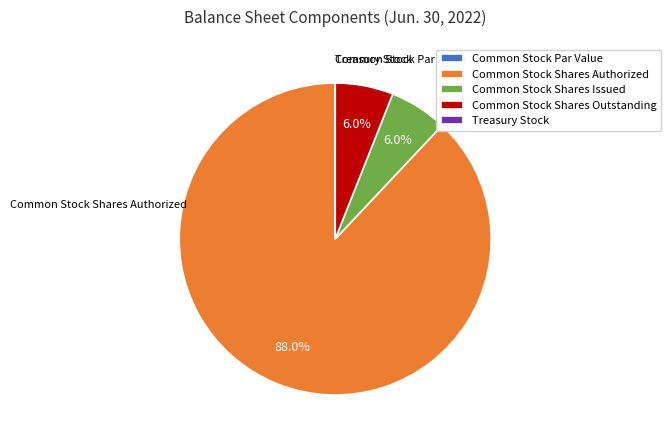

What is the majority slice?

Common Stock Shares Authorized